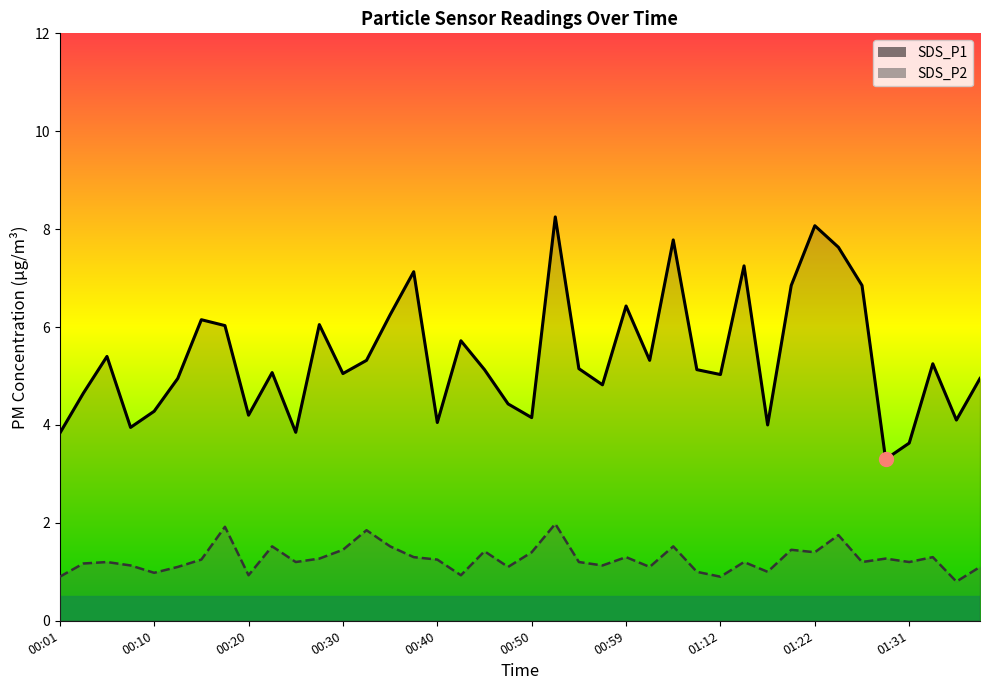

What position from the right is 00:05?

38